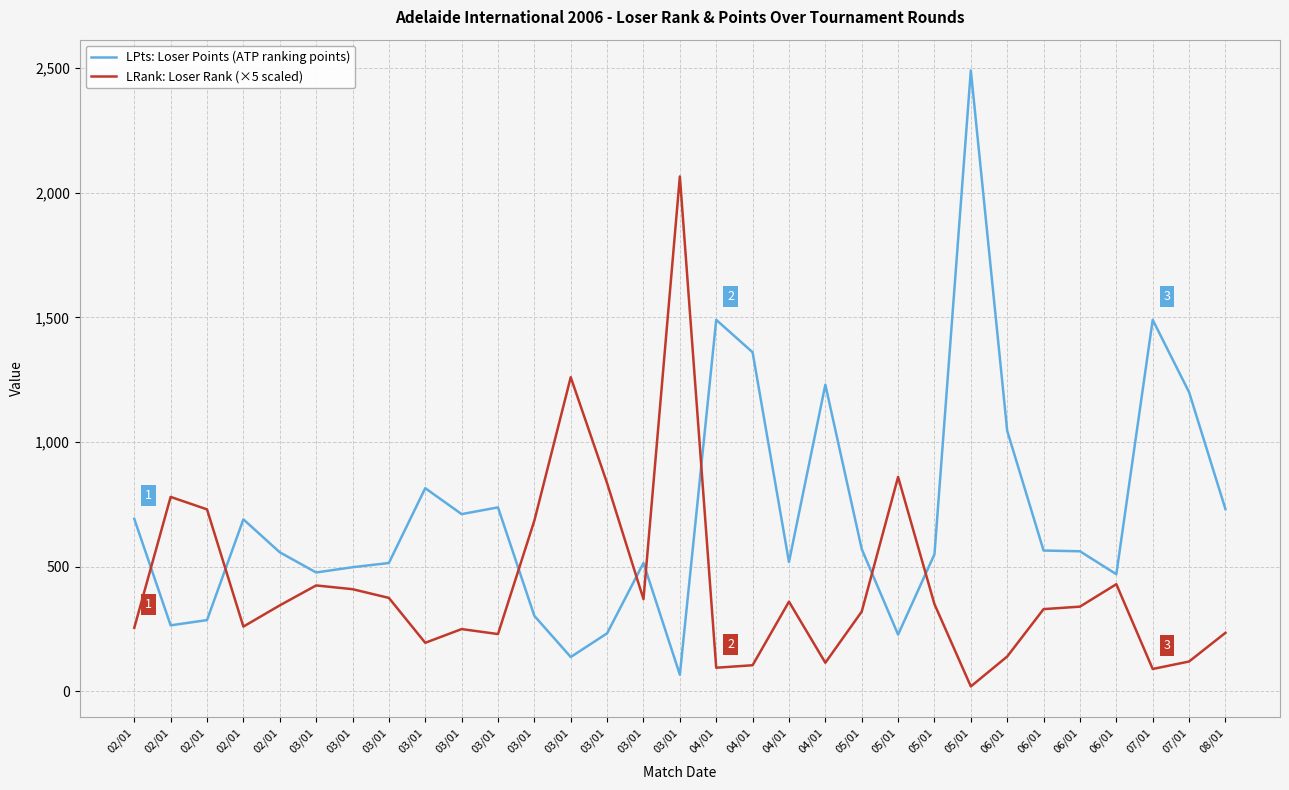

What is the sum of the LPts: Loser Points (ATP ranking points) values at 03/01 and 06/01?

1560